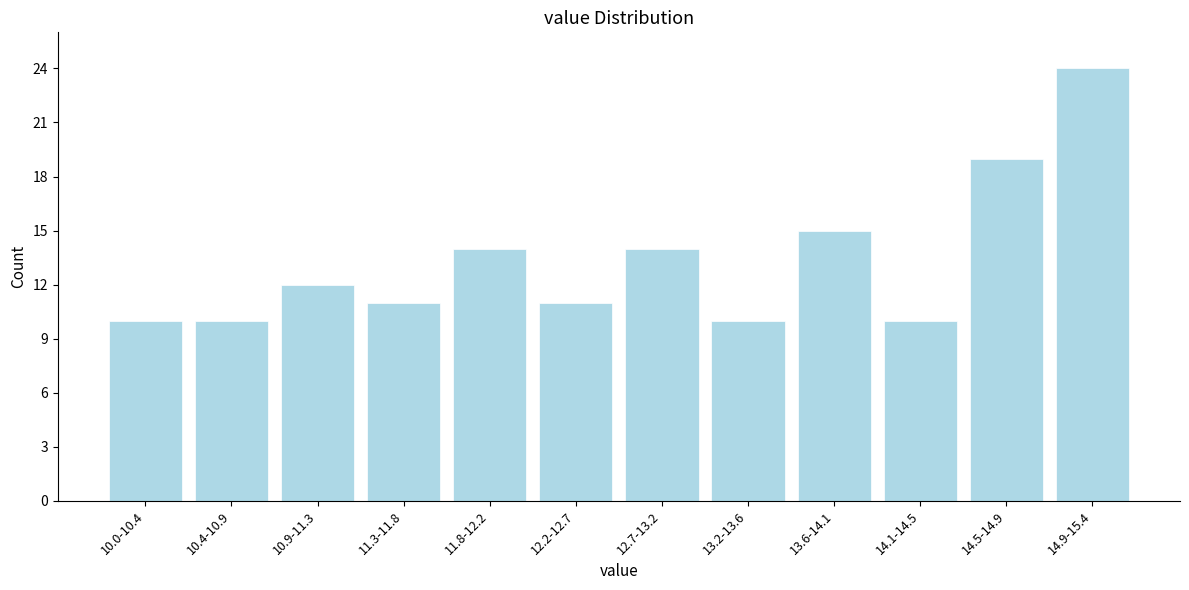

Reading left to right, list all the values displayed in this chart.

10	10	12	11	14	11	14	10	15	10	19	24